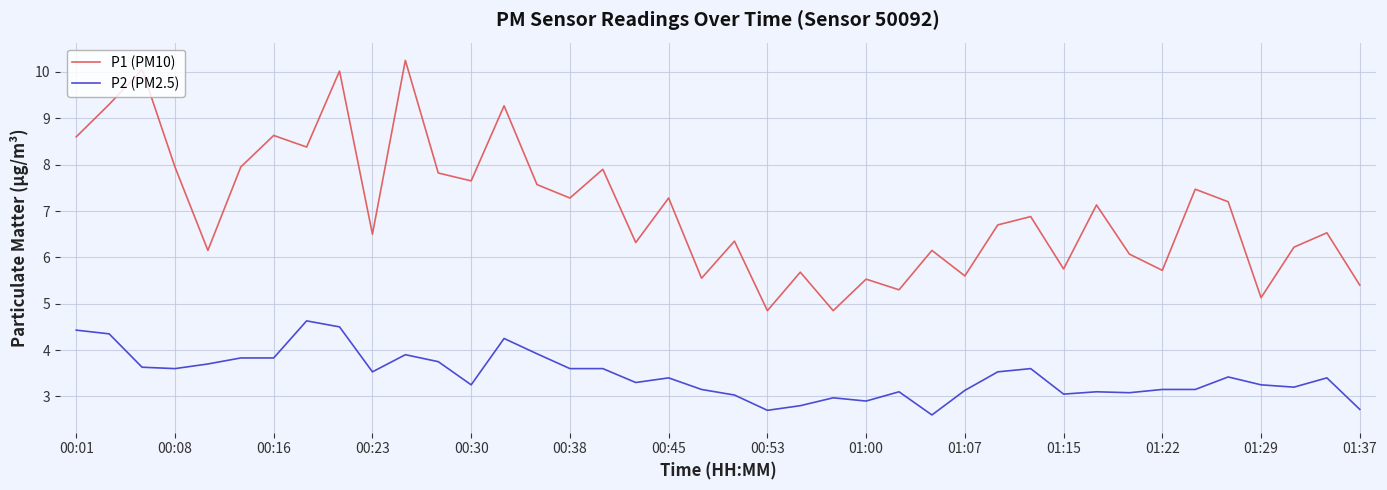

Which series has the largest range (max minus min)?

P1 (PM10)